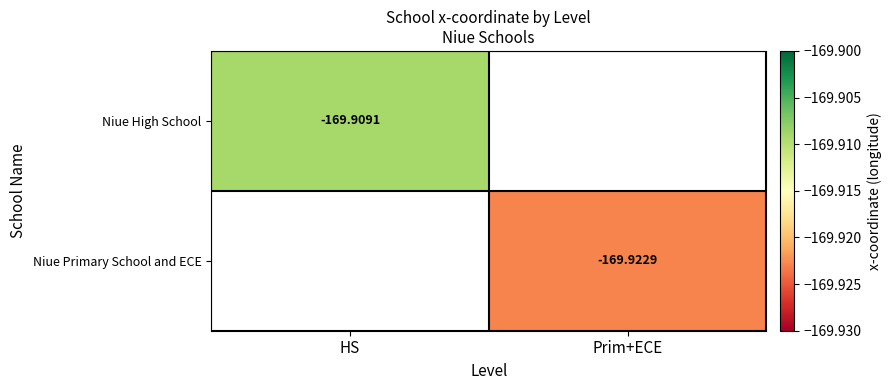

List the series in order of their peak value, highest first.

Niue High School, Niue Primary School and ECE